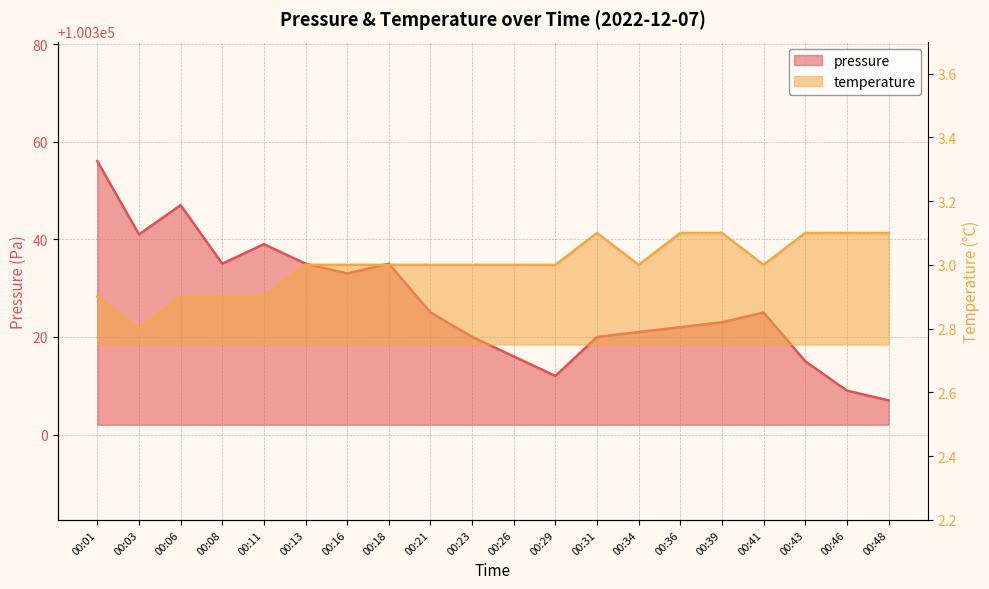

Rank the series by their maximum value, from lowest to highest.

temperature, pressure